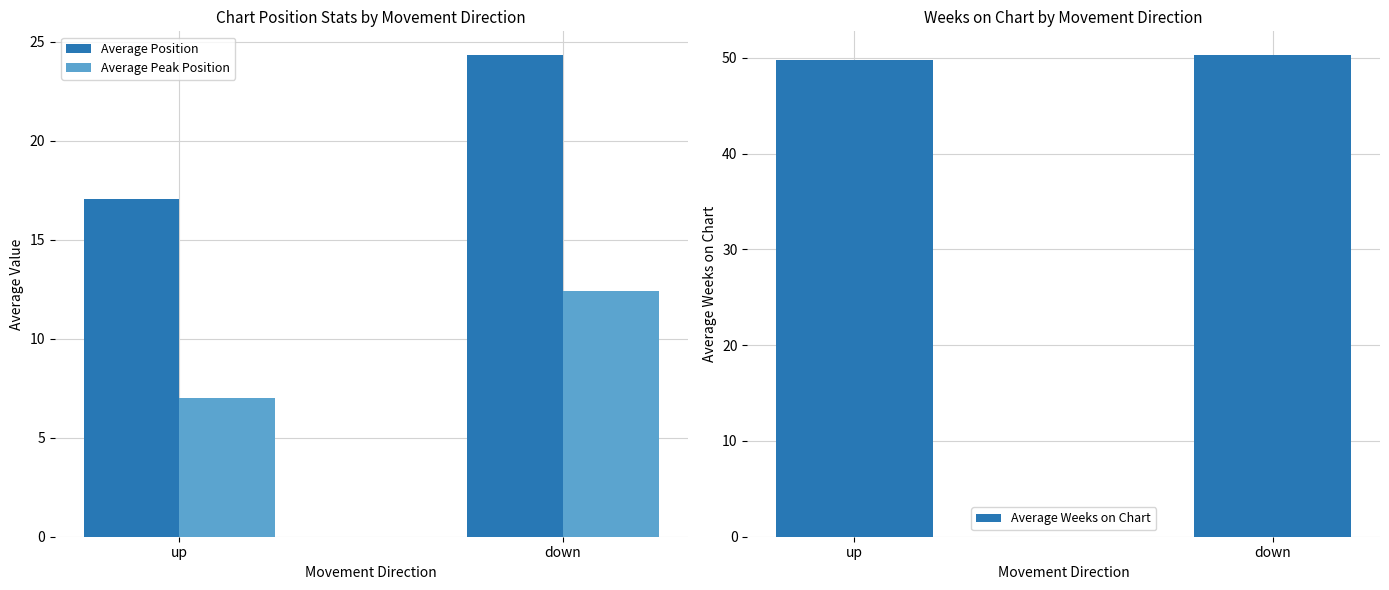

True or false: Average Position has a value of 24.3 at down.

True